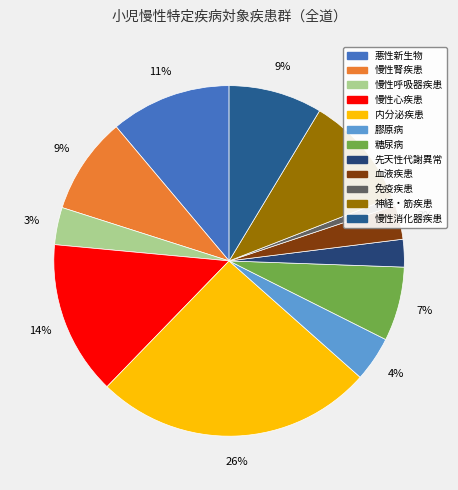

What is the change in value from 糖尿病 to 慢性消化器疾患?

+86